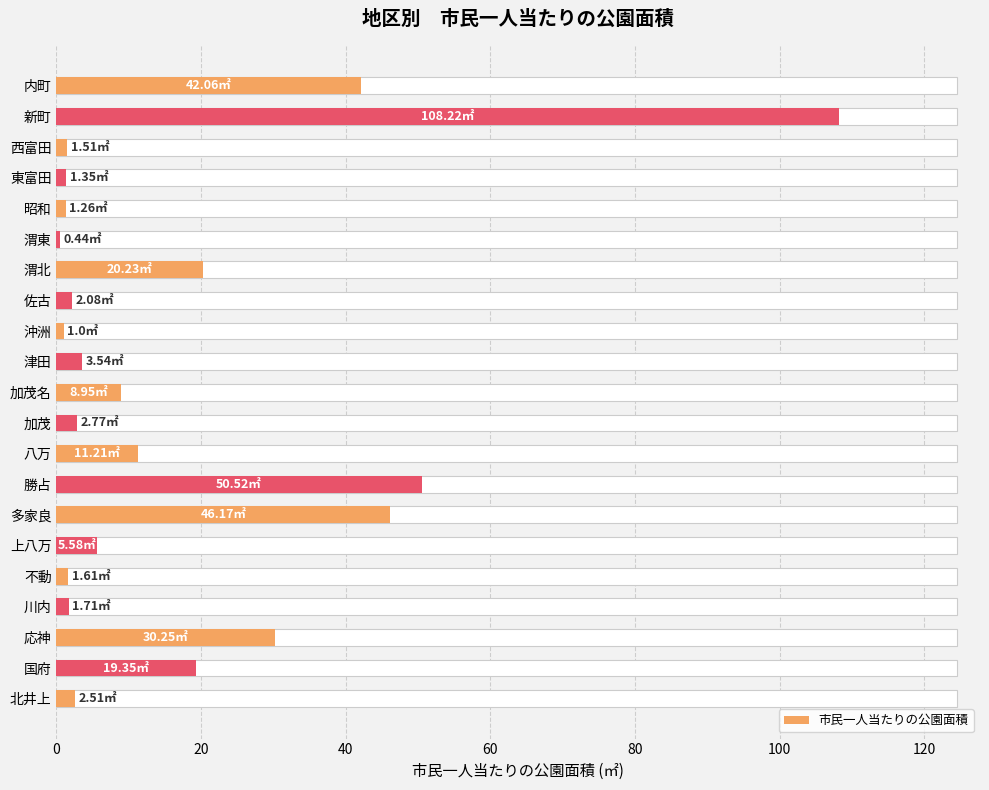

Are the bars grouped side by side (vs. stacked)?

No